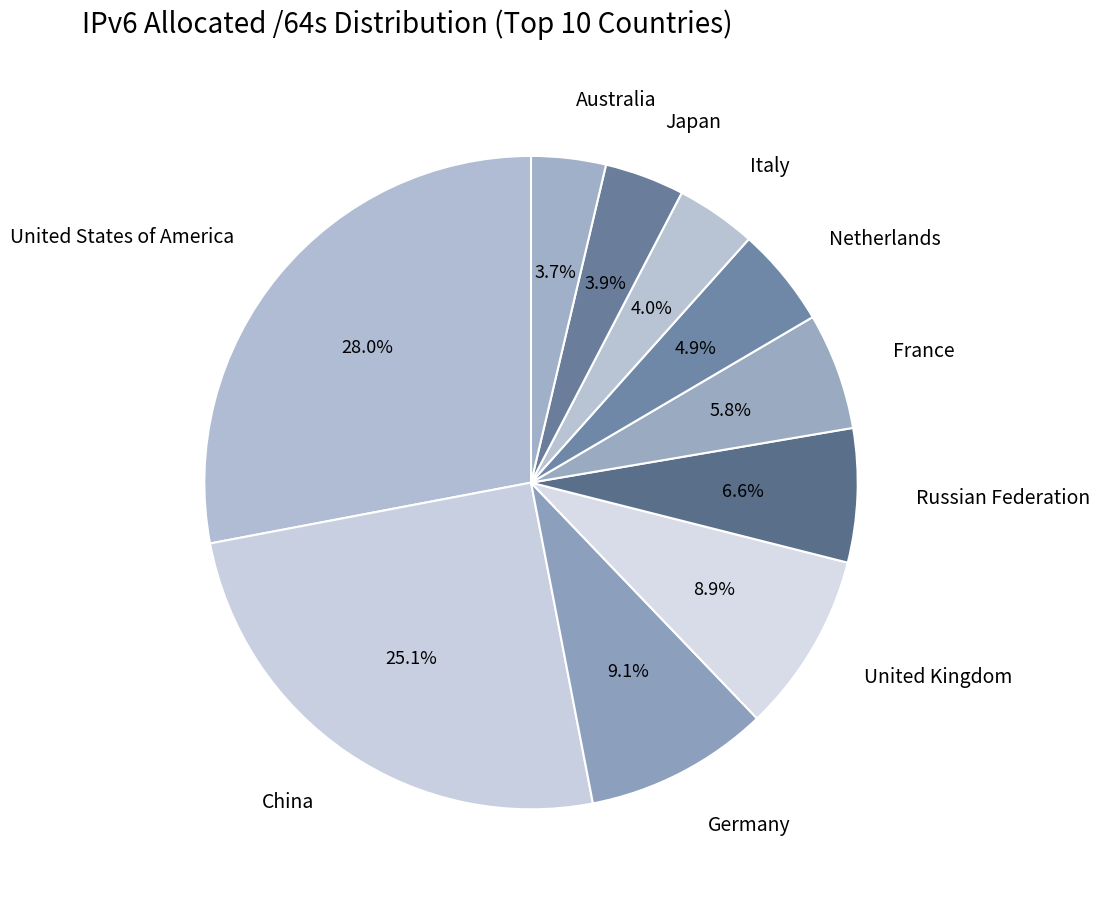

To the nearest percent, what is the difference between the Netherlands and Australia slice percentages?

1%